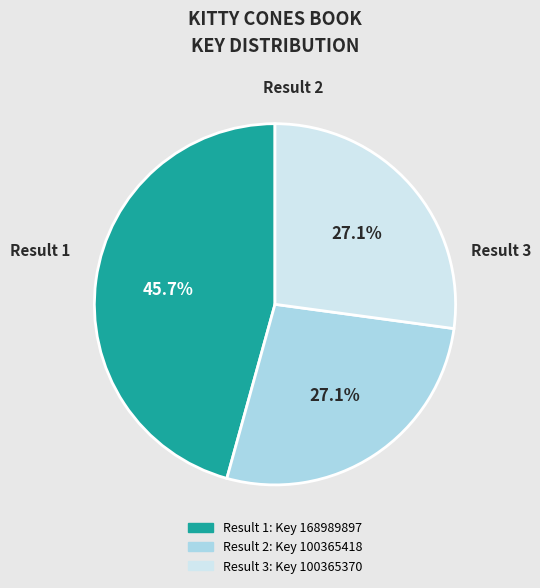

Is there any slice that represents more than half of the pie?

No